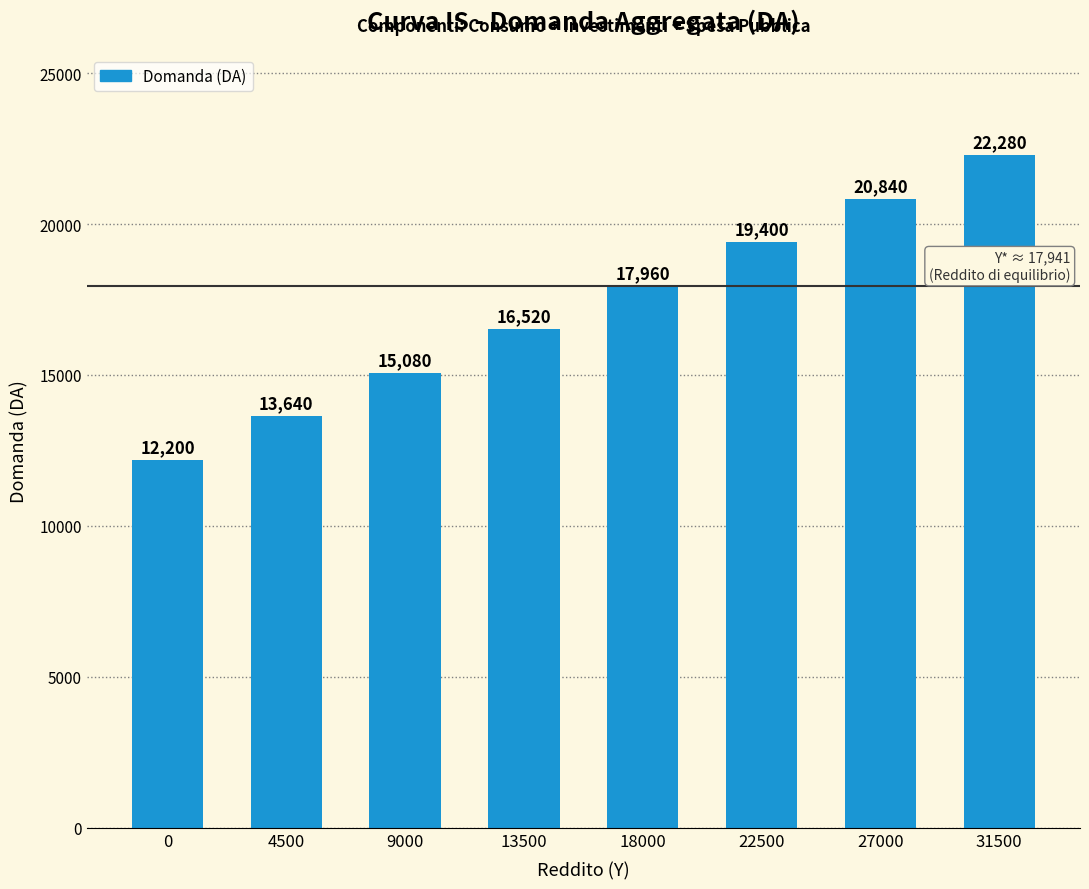

Reading left to right, what are all the values shown in this chart?

12200	13640	15080	16520	17960	19400	20840	22280